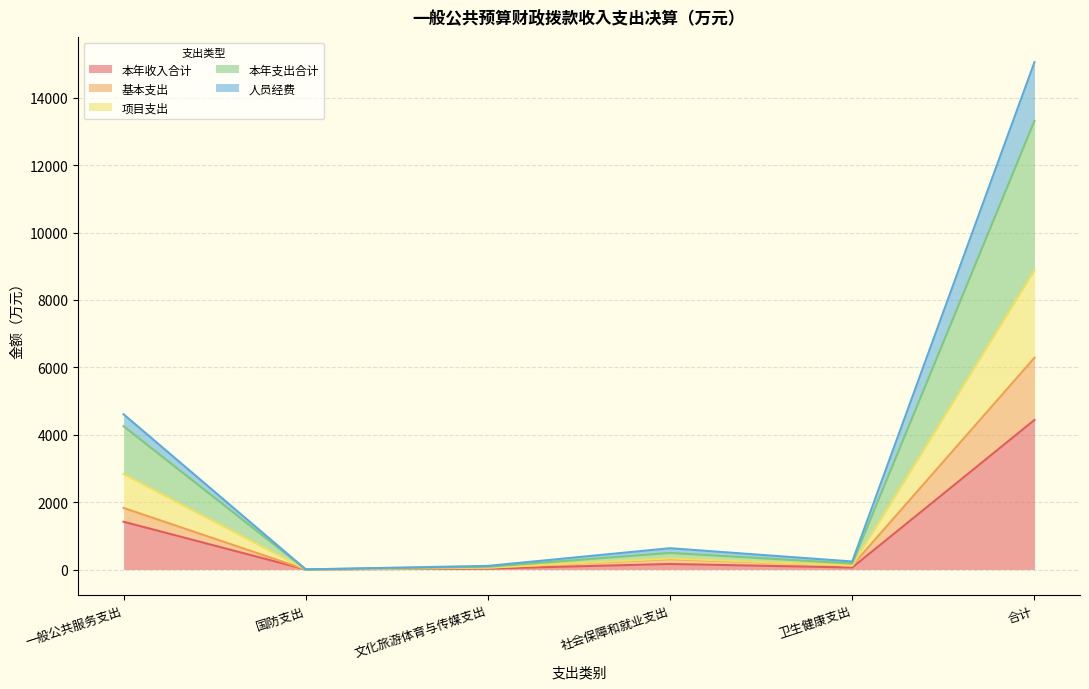

True or false: 基本支出 and 人员经费 intersect in this chart.

False